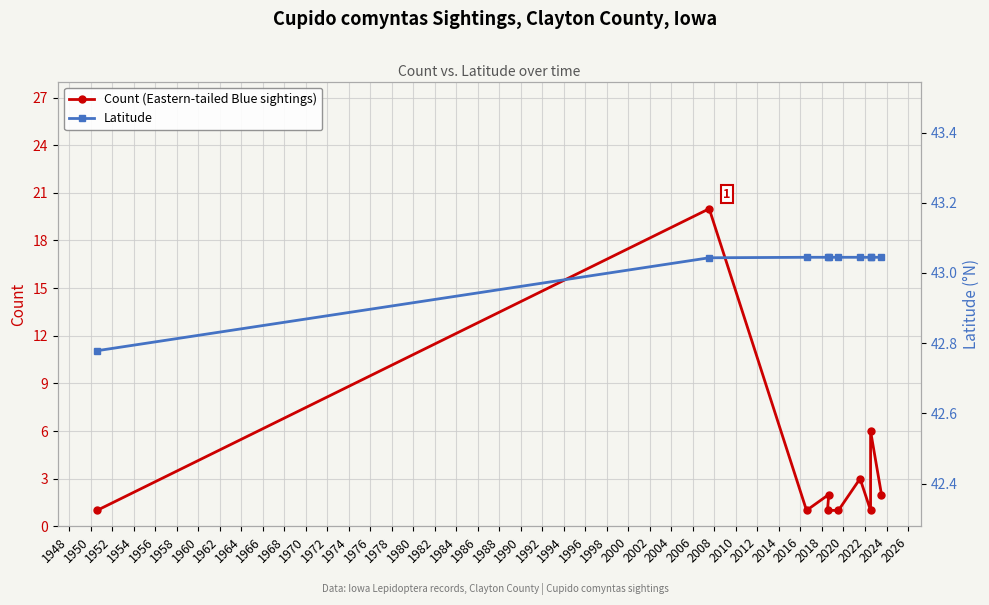

Which series has the largest total across all categories?

Latitude